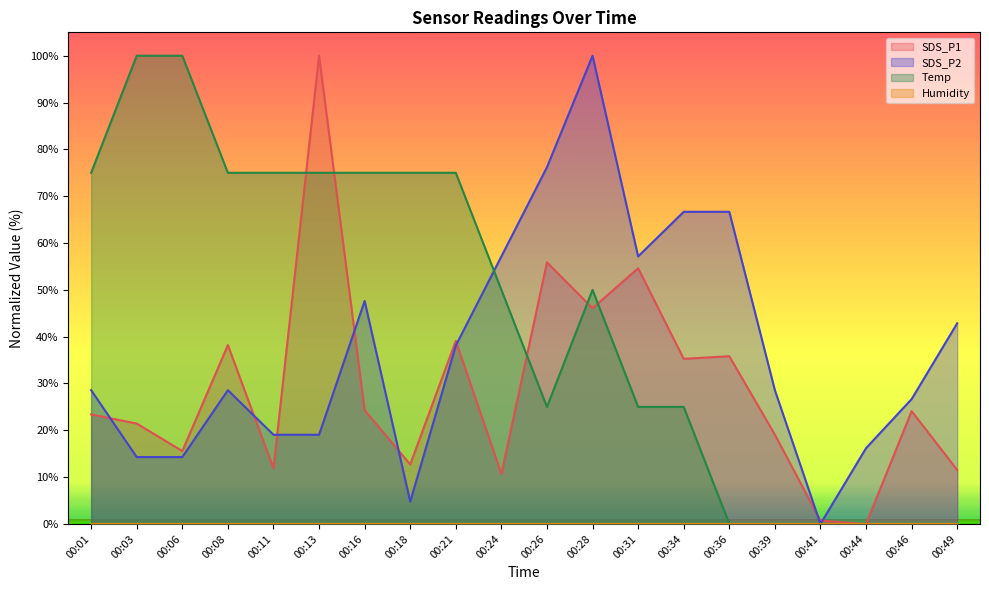

How many positive values does the SDS_P1 series have?

19